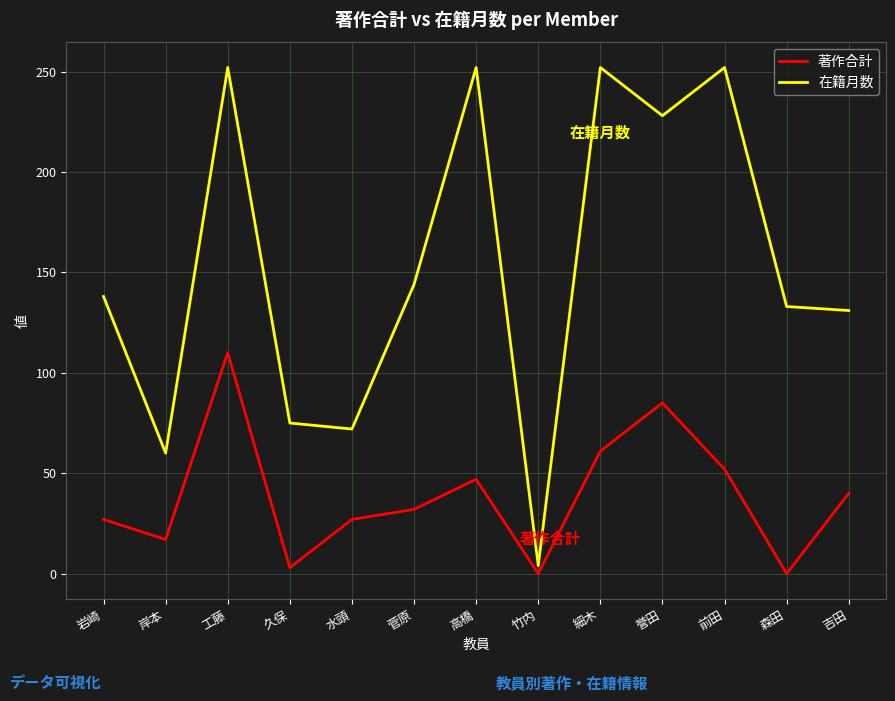

Reading left to right, transcribe all the data shown in this chart.

著作合計: 岩崎=27	岸本=17	工藤=110	久保=3	水頭=27	菅原=32	高橋=47	竹内=0	細木=61	誉田=85	前田=52	森田=0	吉田=40
在籍月数: 岩崎=138	岸本=60	工藤=252	久保=75	水頭=72	菅原=144	高橋=252	竹内=4	細木=252	誉田=228	前田=252	森田=133	吉田=131